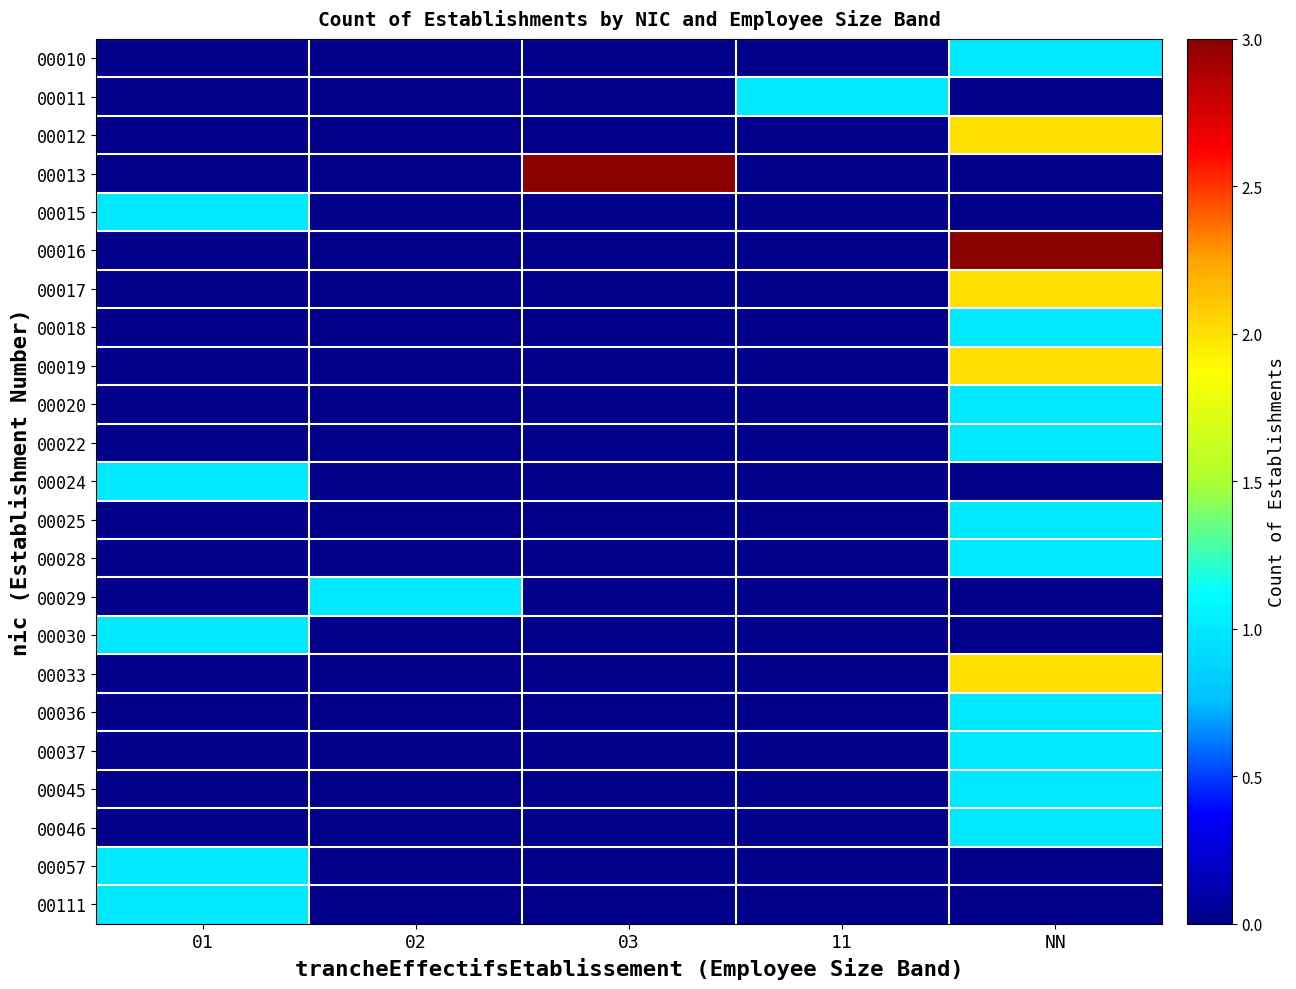

What is the difference between the highest and lowest values at 01?

1